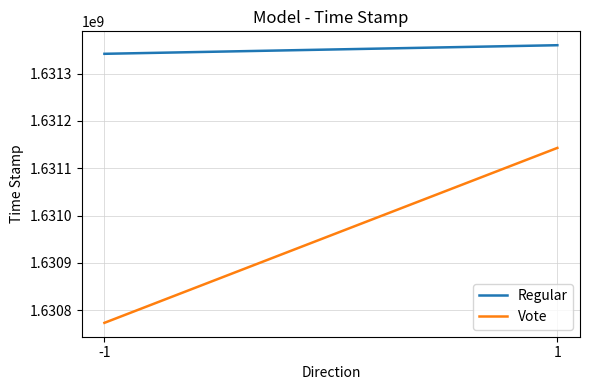

Does the chart display data point markers on the line(s)?

No